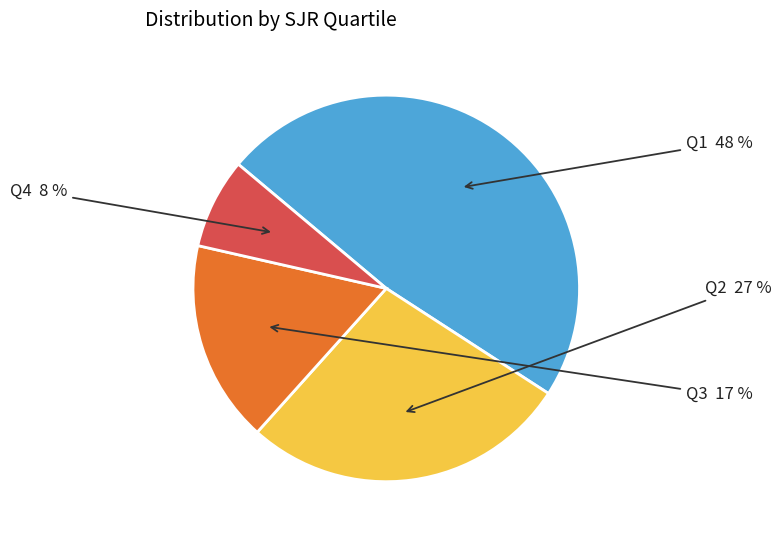

To the nearest percent, what is the difference between the largest and smallest slice percentages?

40%